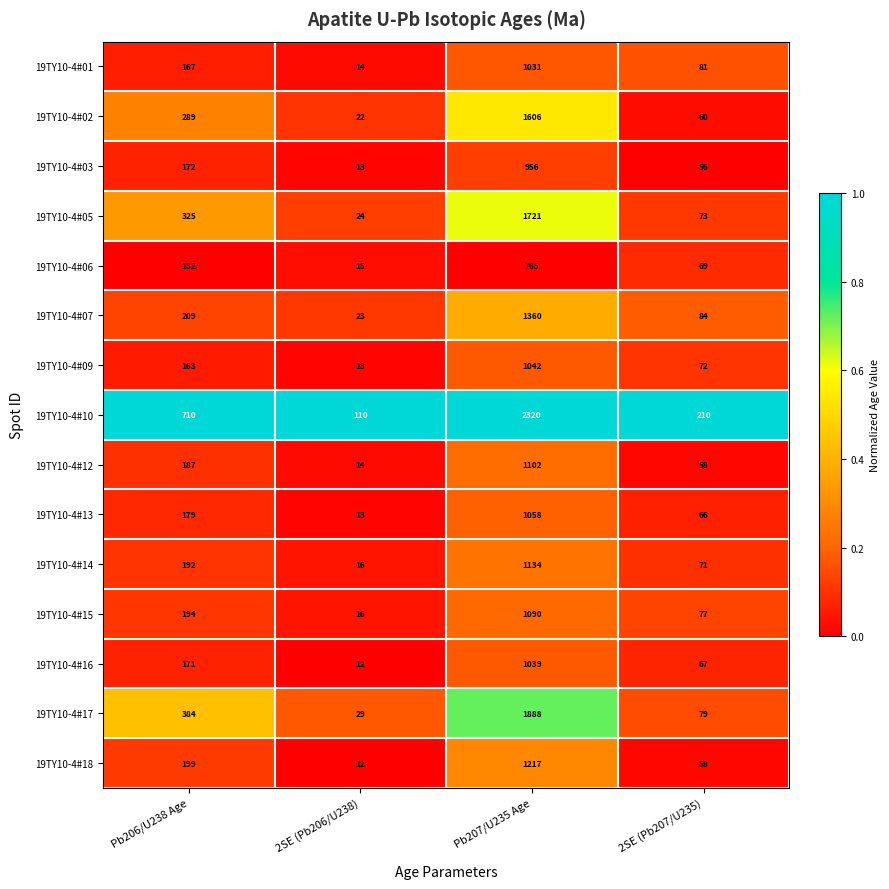

What is the difference between the second highest and minimum values in the 19TY10-4#01 series?

153